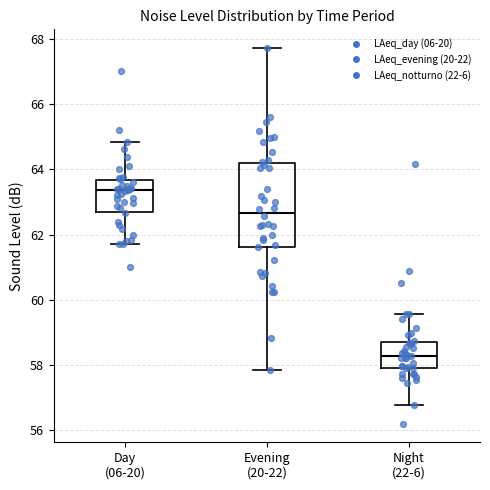

Where does the upper whisker of the box for Night (22-6) end on the y-axis? The values are not printed on the chart, so give them approximately, as read against the axis.

59.6